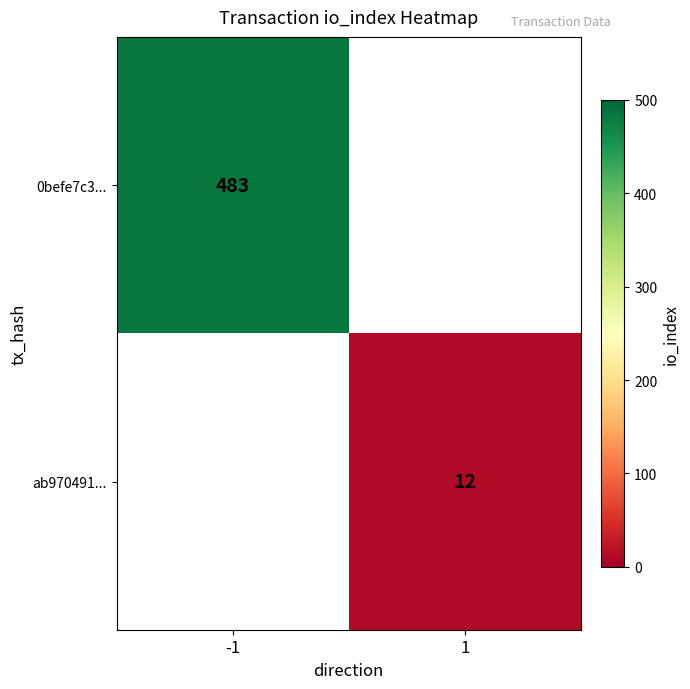

The ab970491... series shows 12 at 1. True or false?

True